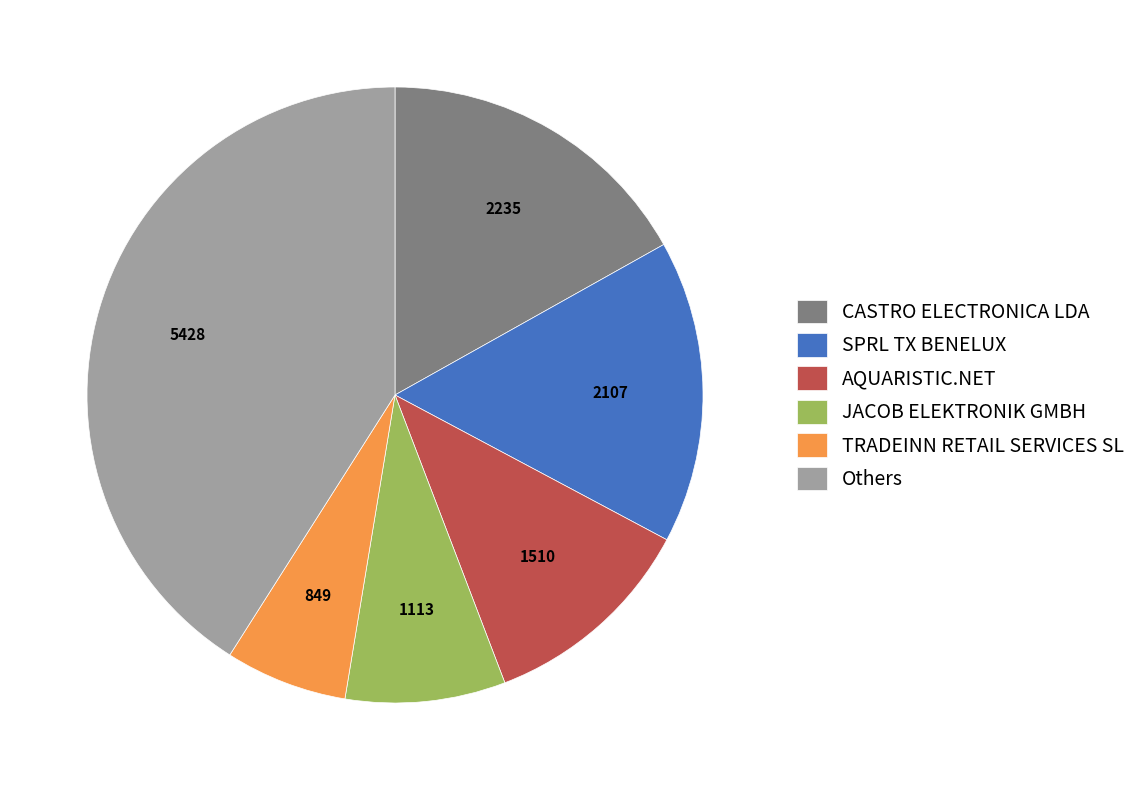

What is the smallest slice in the pie chart?

TRADEINN RETAIL SERVICES SL